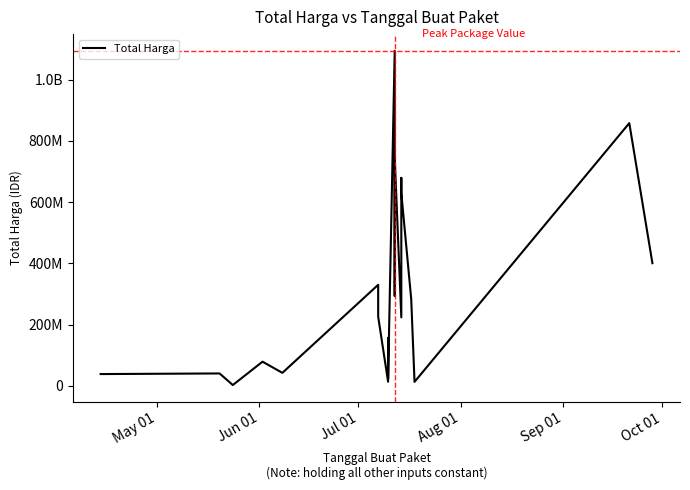

What is the value of the 14th point from the left?

223629500